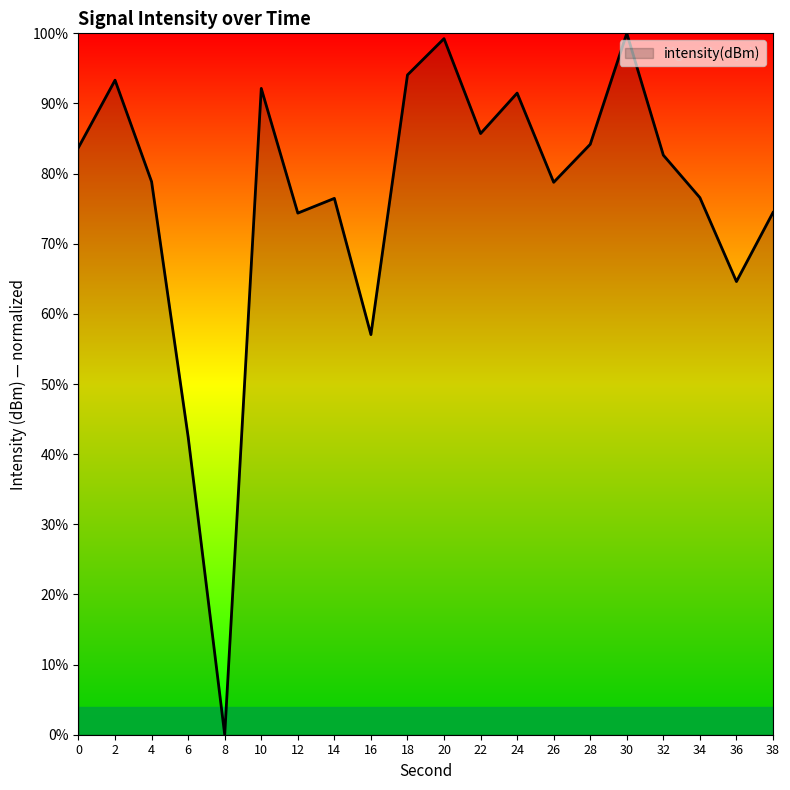

Count the number of values greater than 82.

10